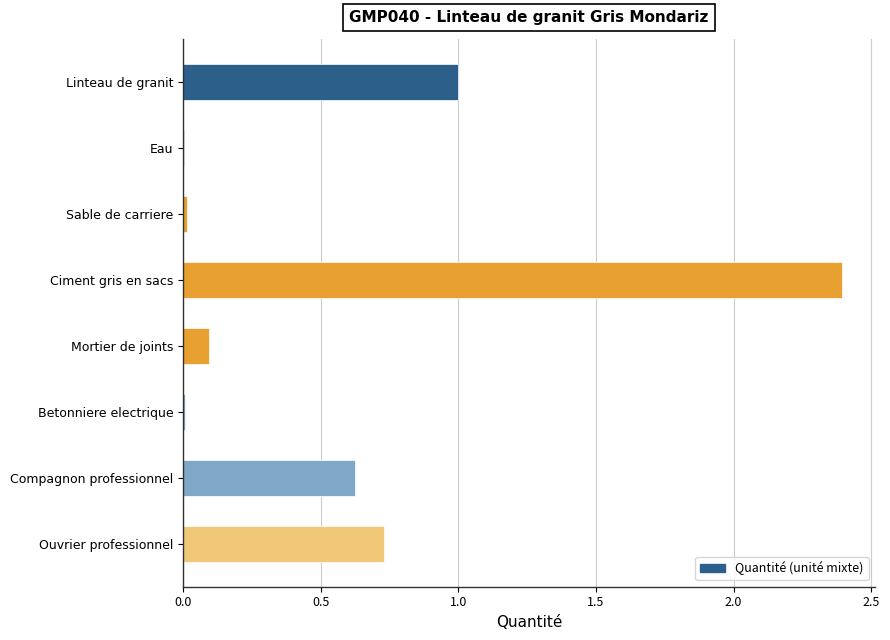

What is the sum of all values?

4.9